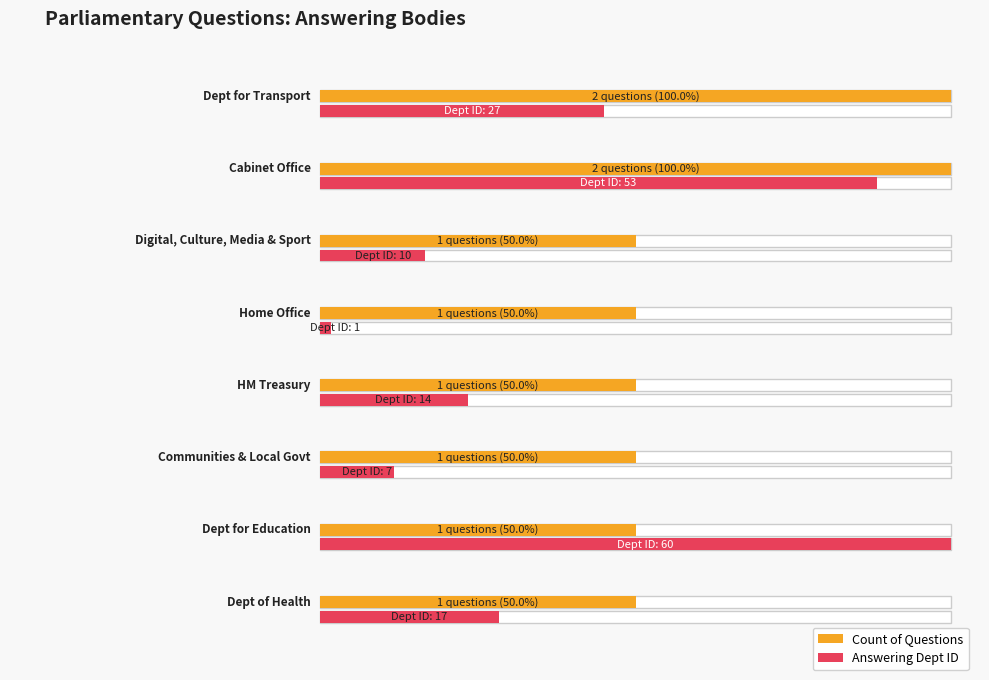

What is the label of the 2nd bar from the left?

Cabinet Office